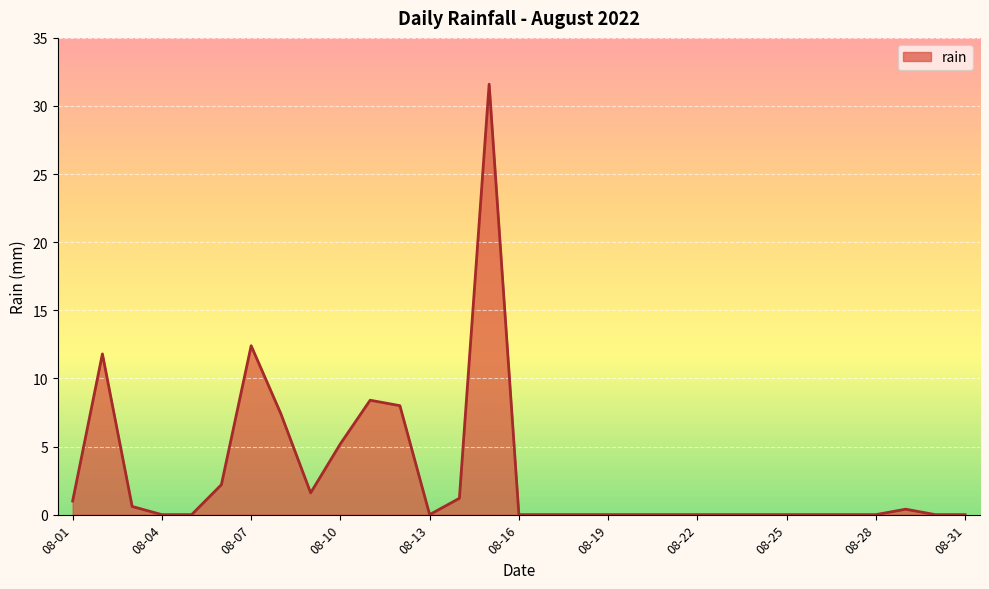

What is the difference between the maximum and minimum values?

31.6